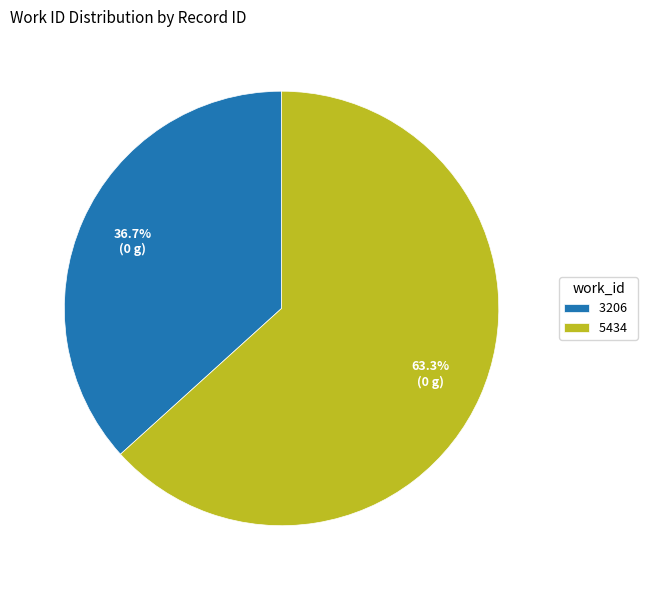

Do 3206 and 5434 together represent more than half of the pie?

Yes